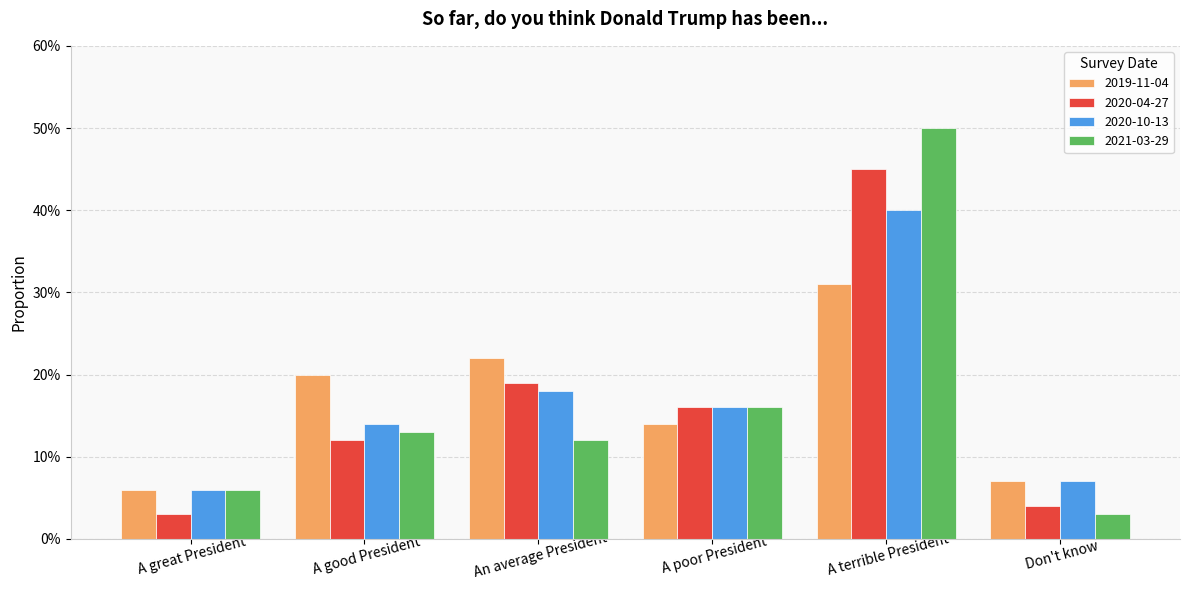

Reading left to right, list all the values displayed in this chart.

2019-11-04: A great President=0.1	A good President=0.2	An average President=0.2	A poor President=0.1	A terrible President=0.3	Don't know=0.1
2020-04-27: A great President=0.0	A good President=0.1	An average President=0.2	A poor President=0.2	A terrible President=0.5	Don't know=0.0
2020-10-13: A great President=0.1	A good President=0.1	An average President=0.2	A poor President=0.2	A terrible President=0.4	Don't know=0.1
2021-03-29: A great President=0.1	A good President=0.1	An average President=0.1	A poor President=0.2	A terrible President=0.5	Don't know=0.0